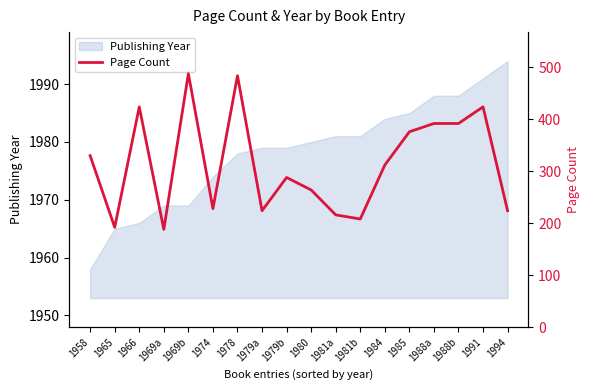

What position from the right is 1979b?

10